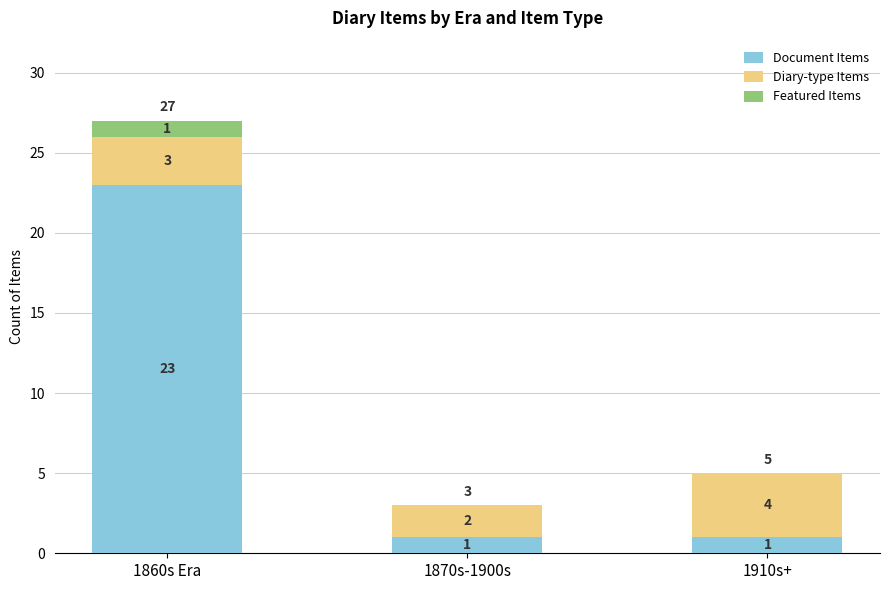

What is the total value across all series at 1870s-1900s?

3